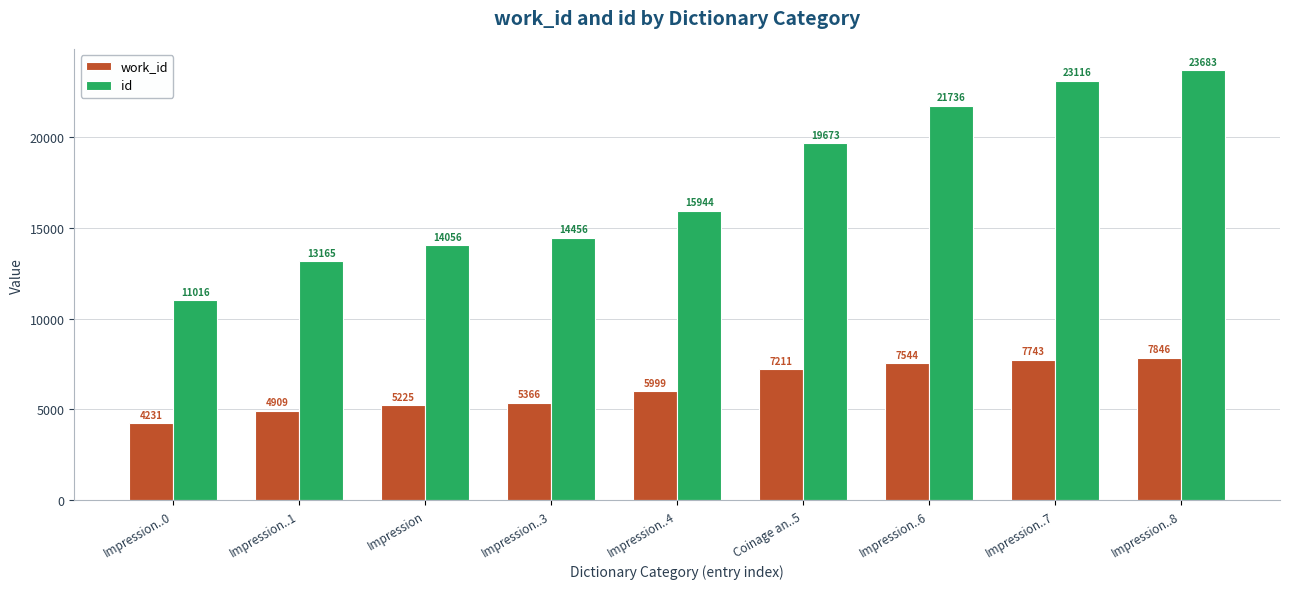

What is the sum of all id values?

156845